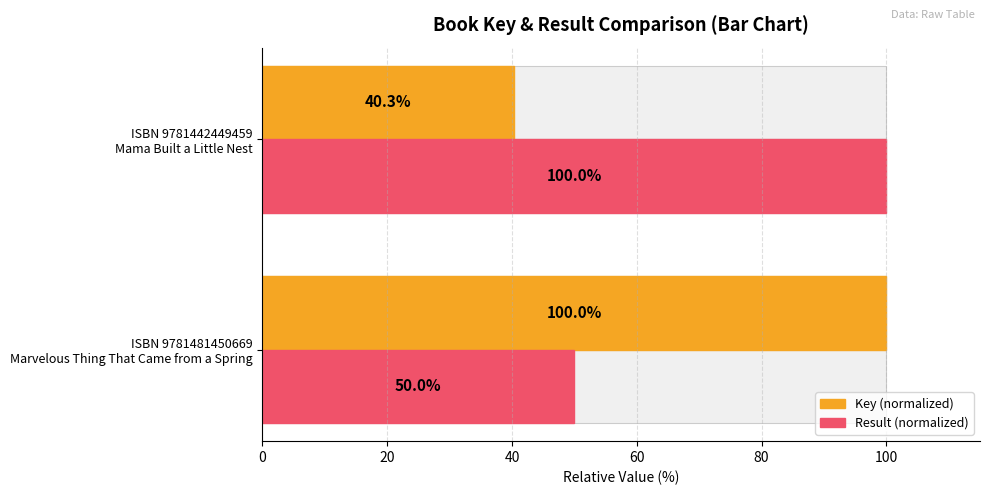

Rank the series by their average value, from lowest to highest.

Key, Result